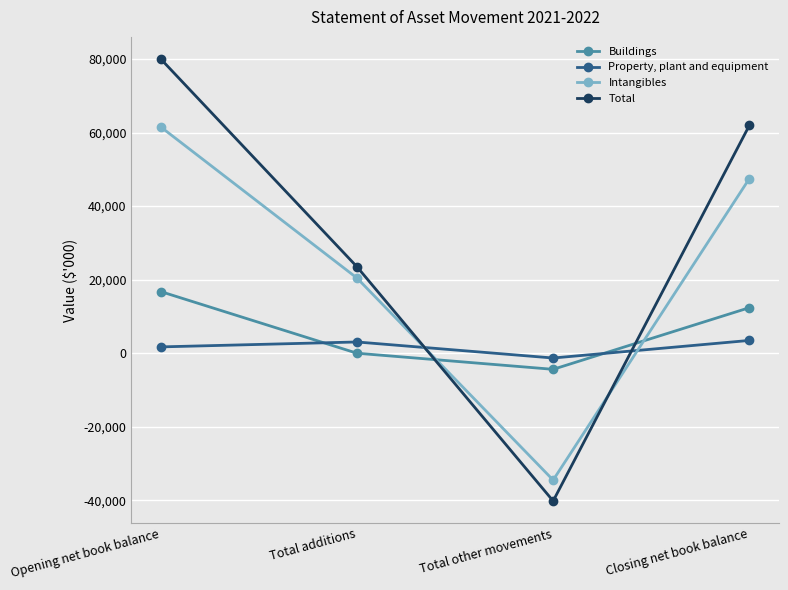

What is the label of the 3rd point from the left?

Total other movements